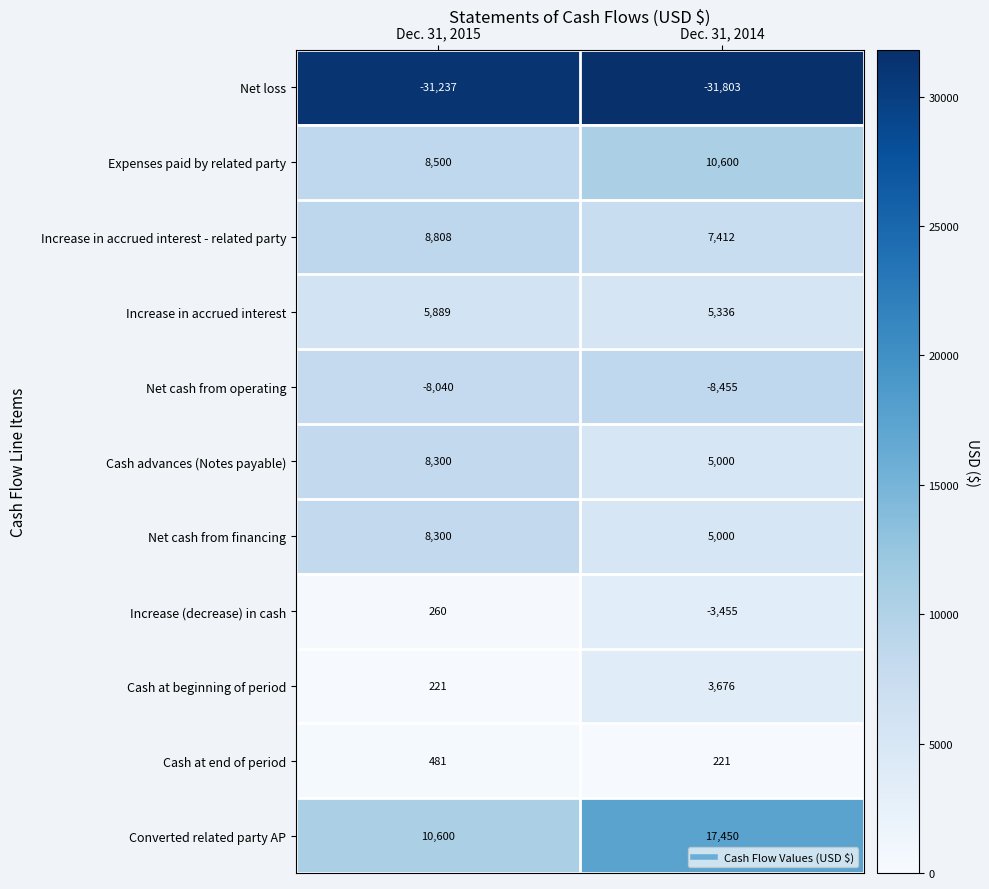

Which label corresponds to the largest value in the chart?

Dec. 31, 2014